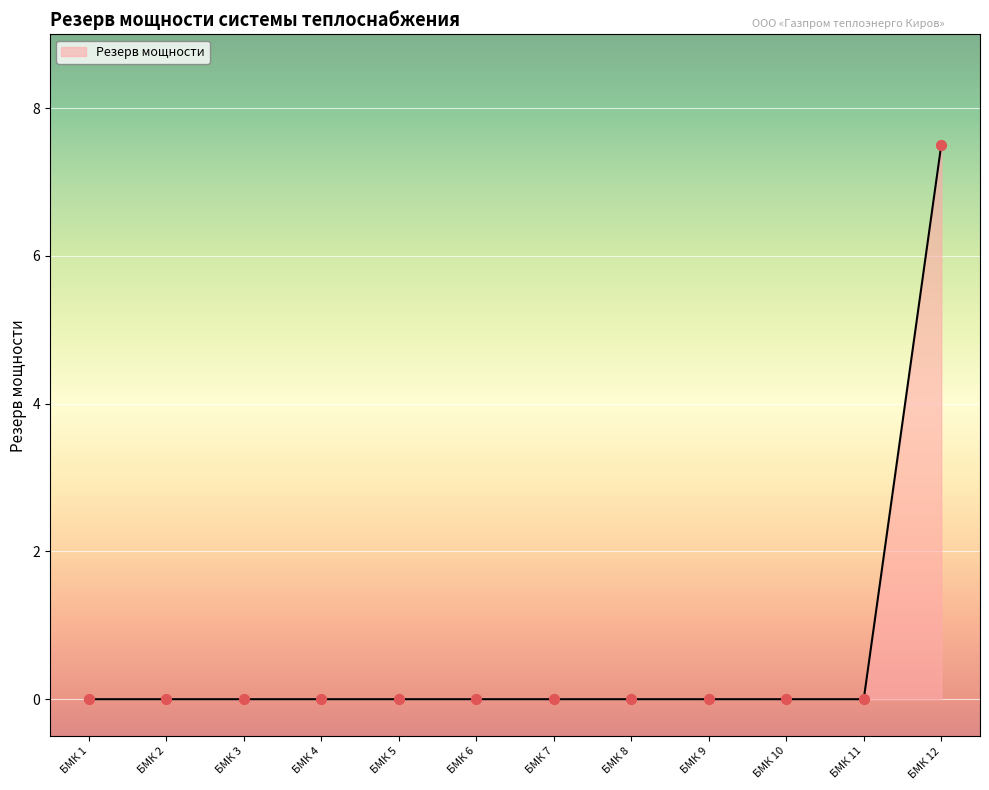

What is the change in value from БМК 11 to БМК 12?

+7.5